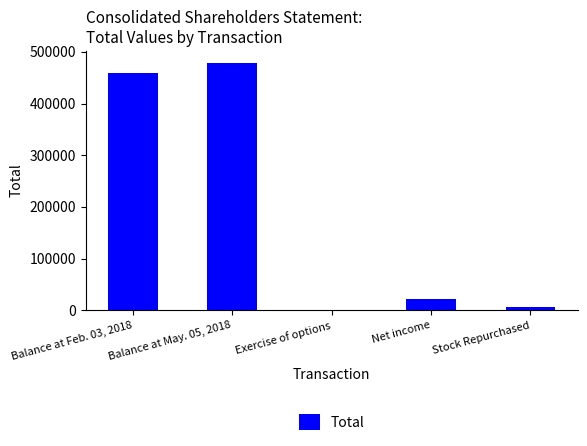

How many categories are shown in the chart?

5